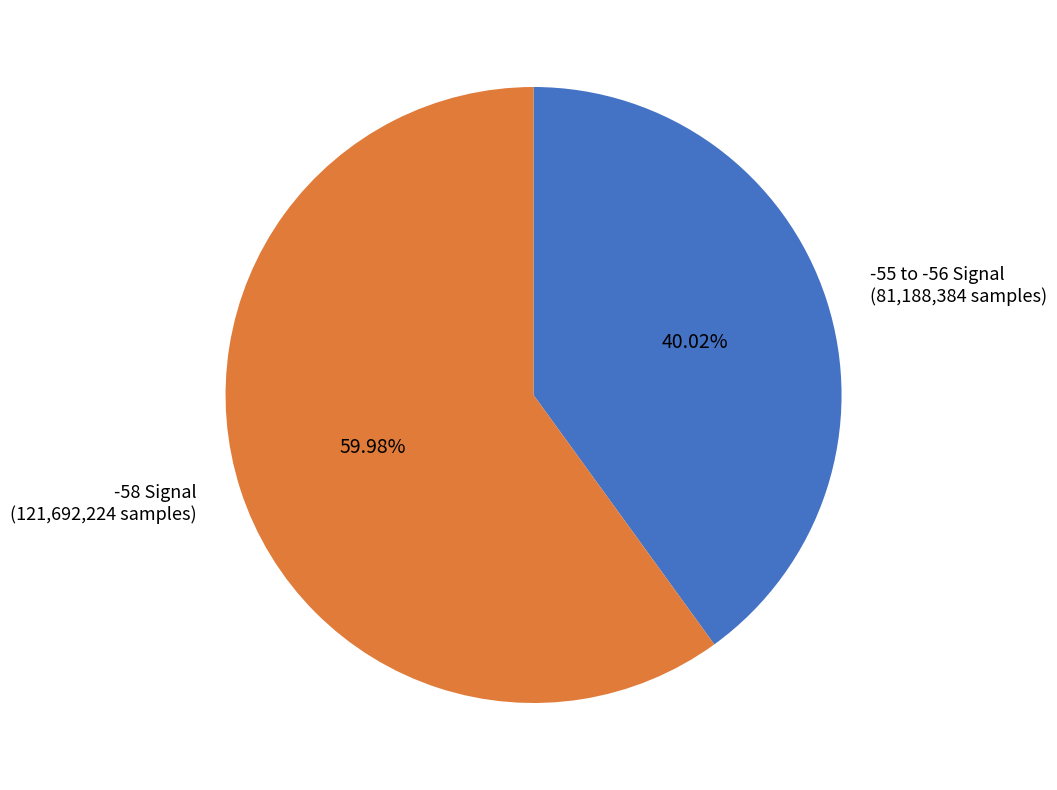

Between -55 to -56 Signal and -58 Signal, which is larger?

-58 Signal